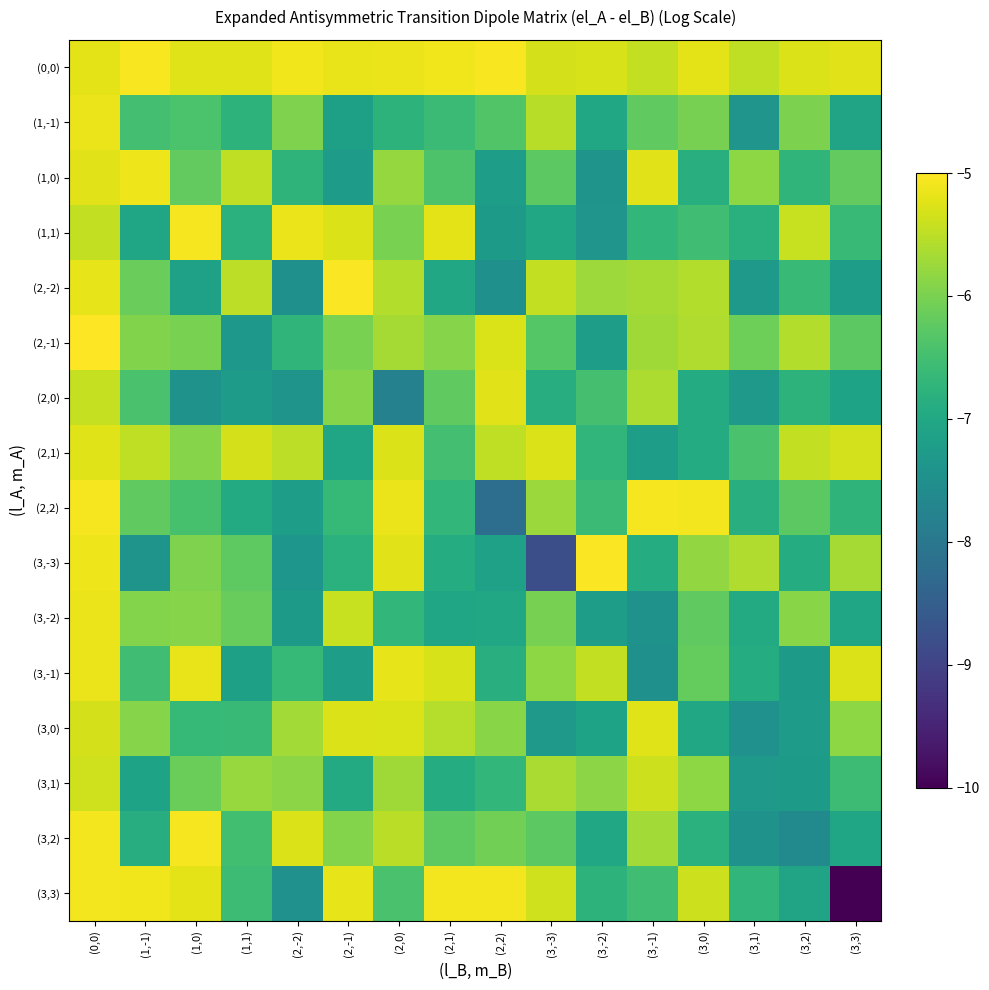

List the series in order of their peak value, highest first.

(2,-1), (2,-2), (3,-3), (0,0), (2,2), (3,2), (1,1), (3,3), (1,0), (3,-1), (3,-2), (1,-1), (2,0), (2,1), (3,0), (3,1)